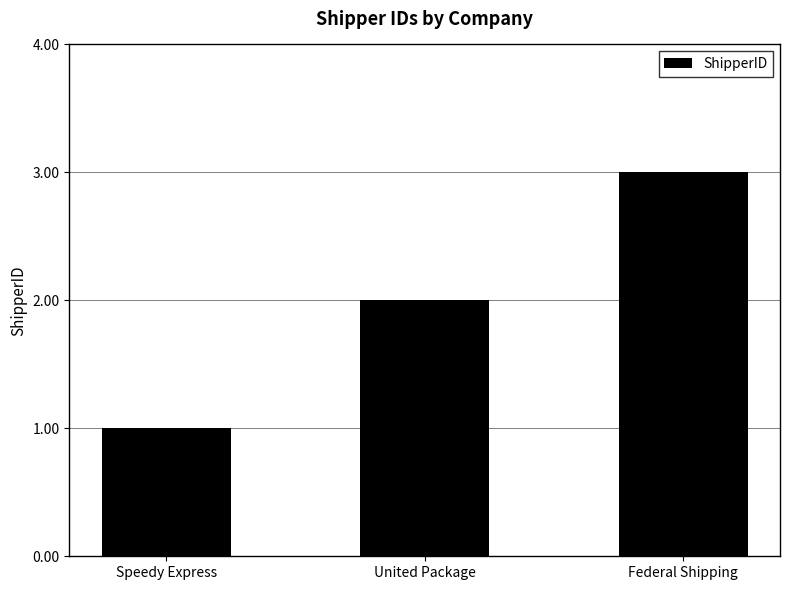

How many bars are there in total?

3